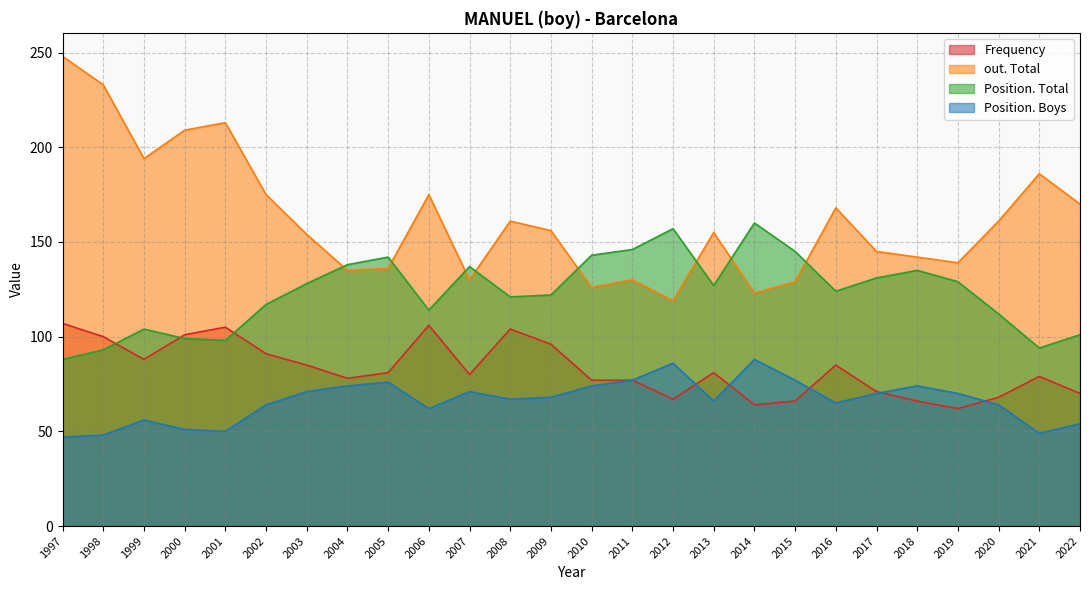

Rank the series by their maximum value, from highest to lowest.

out. Total, Position. Total, Frequency, Position. Boys